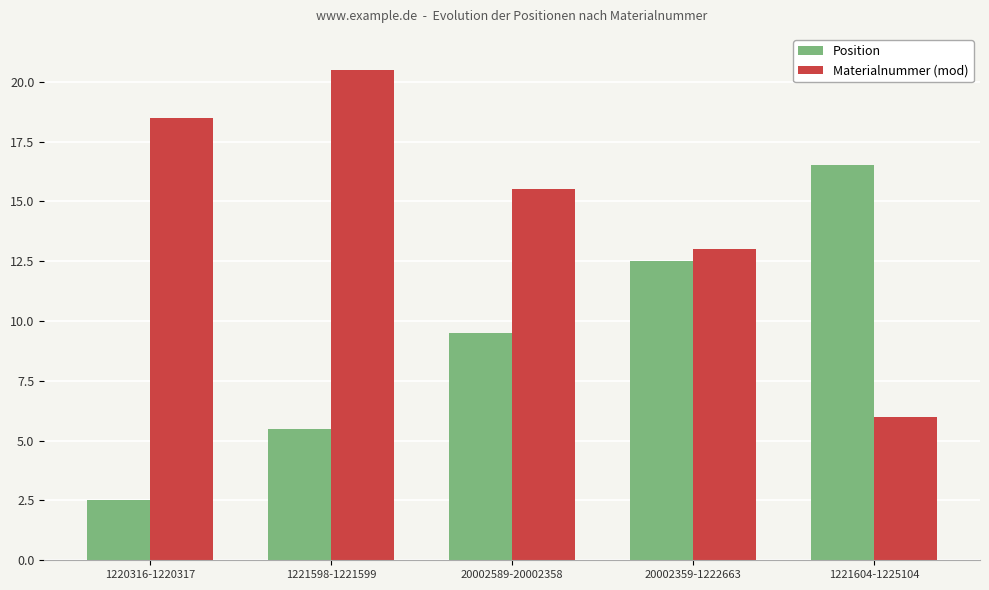

The Position series shows 23.3 at 1221604-1225104. True or false?

False